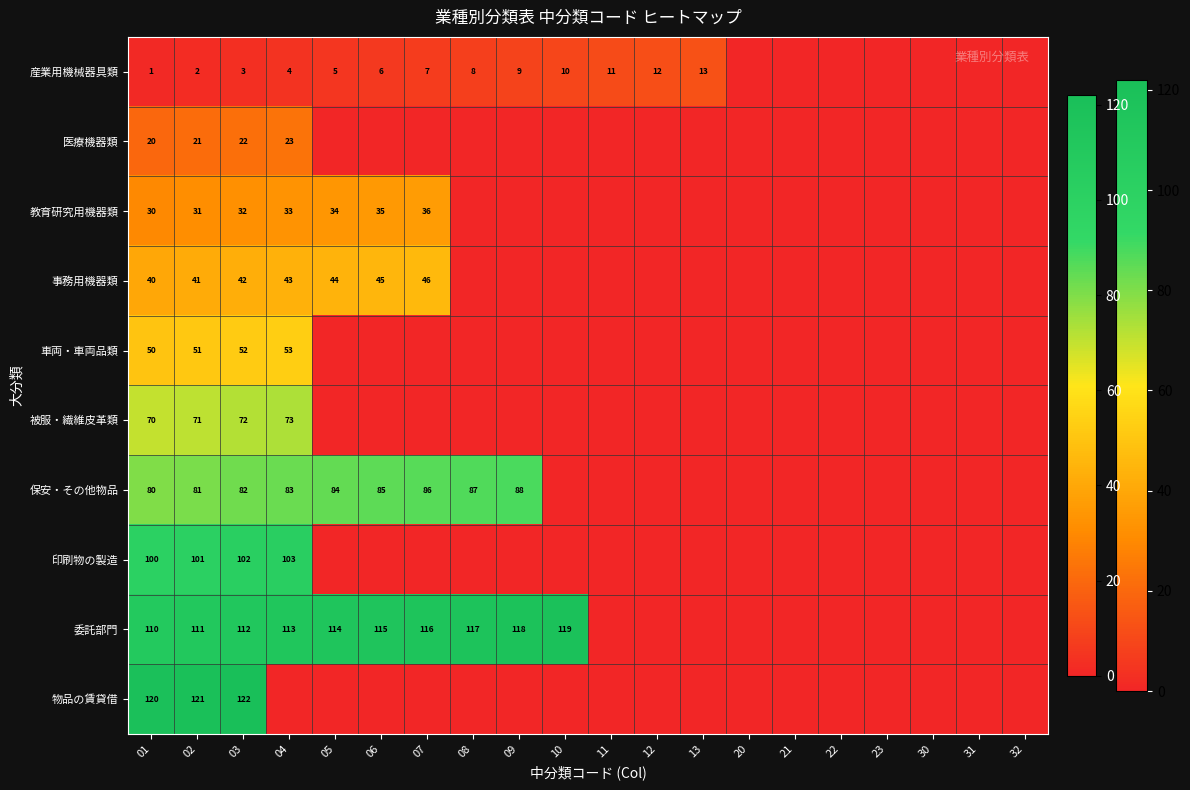

Which has a higher value, 05 or 11?

11